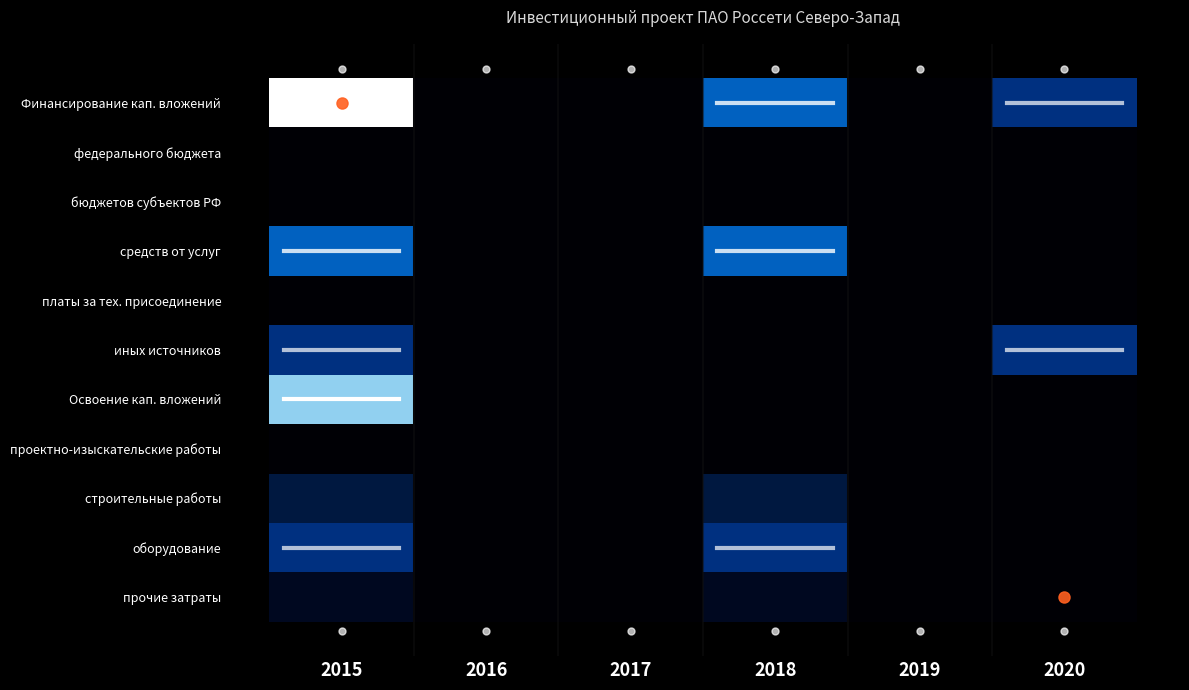

What is the difference between the highest and lowest values at 2015?

8